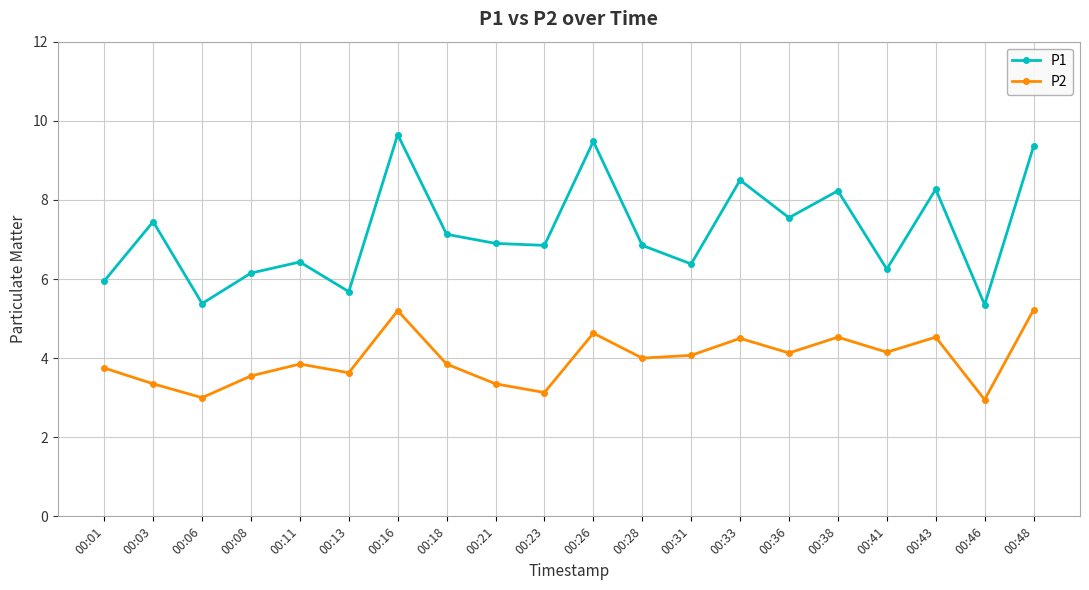

What is the sum of the P2 values at 00:11 and 00:43?

8.4